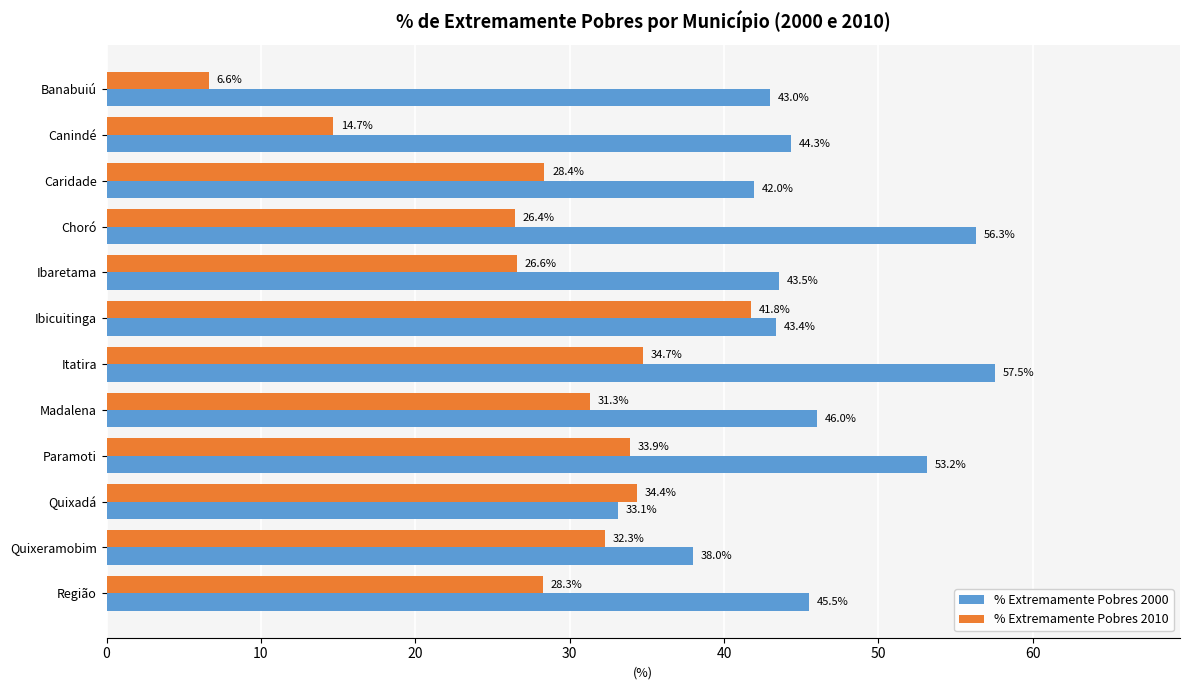

What is the difference between the % Extremamente Pobres 2010 values at Itatira and Choró?

8.3